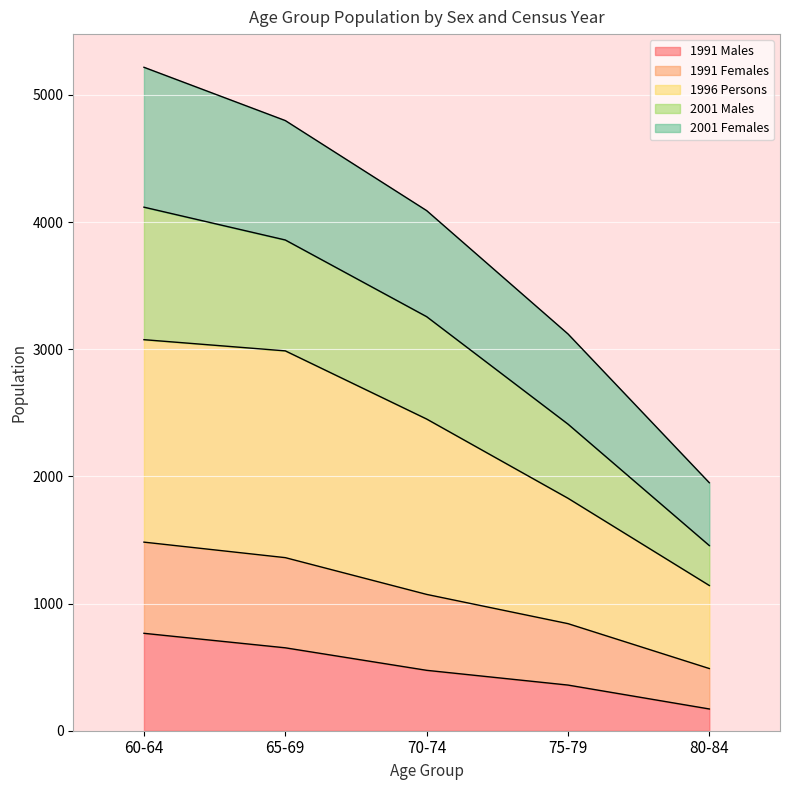

Between 80-84 and 75-79, which is larger?

75-79